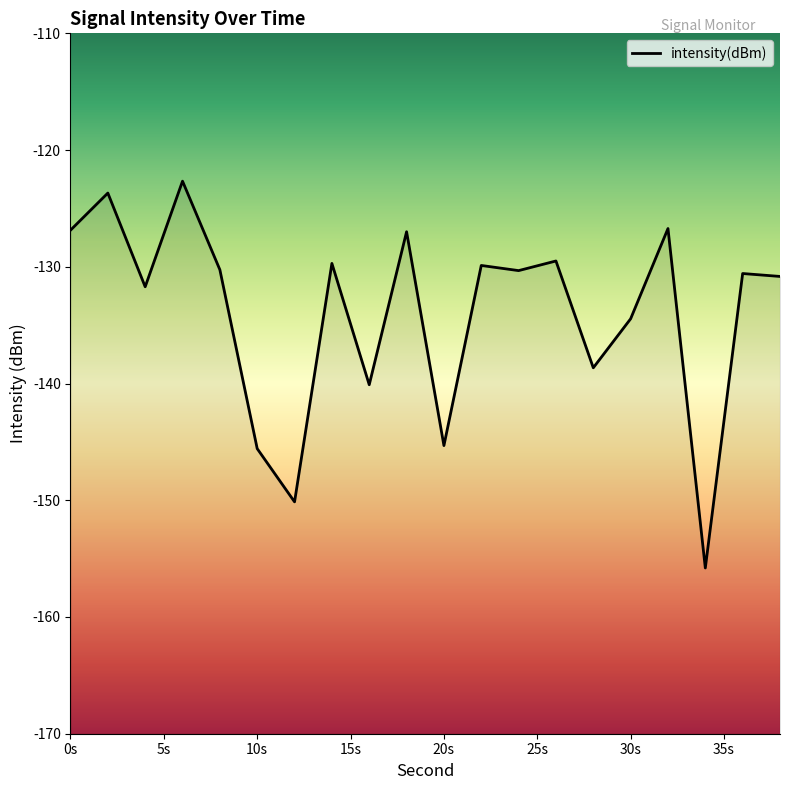

List the labels in order of value, smallest first.

34, 12, 10, 20, 16, 28, 30, 4, 38, 36, 24, 8, 22, 14, 26, 18, 0, 32, 2, 6